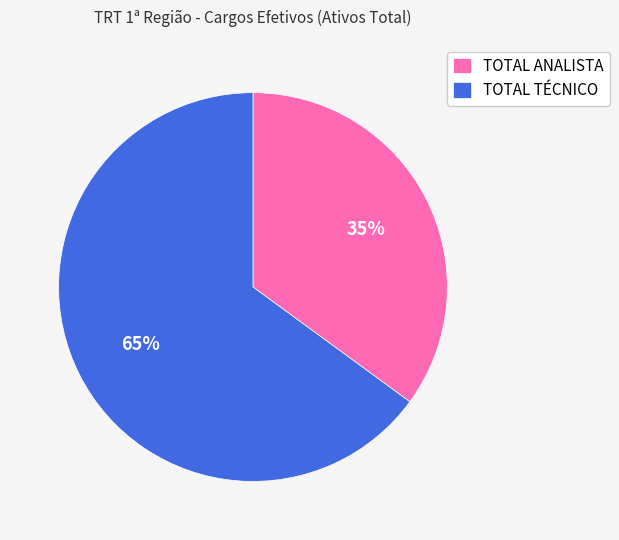

Which has a higher value, TOTAL ANALISTA or TOTAL TÉCNICO?

TOTAL TÉCNICO